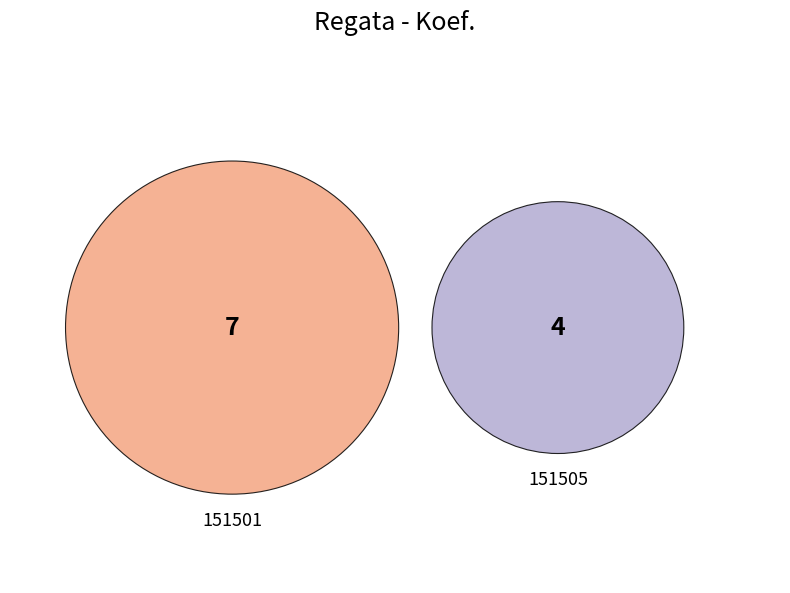

Is 151505 the majority of the pie?

No